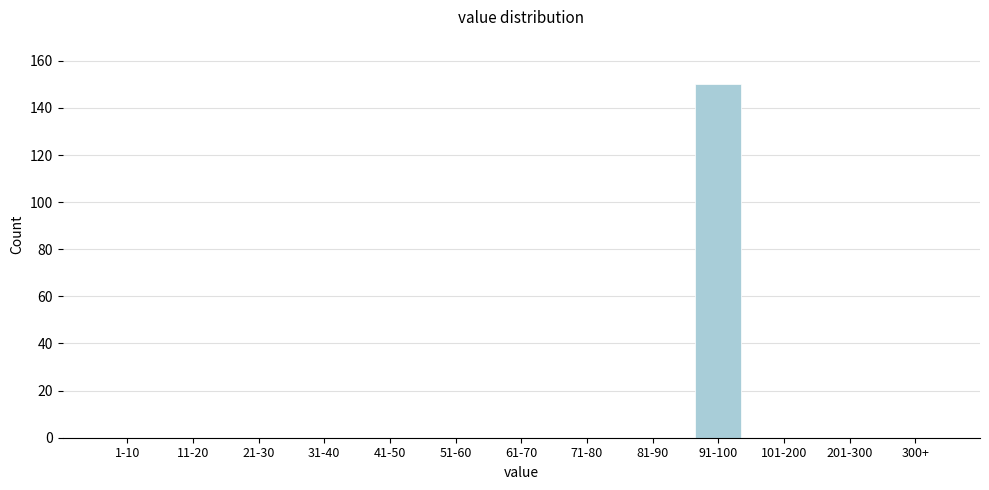

Reading left to right, what are all the values shown in this chart?

1-10=0	11-20=0	21-30=0	31-40=0	41-50=0	51-60=0	61-70=0	71-80=0	81-90=0	91-100=150	101-200=0	201-300=0	300+=0